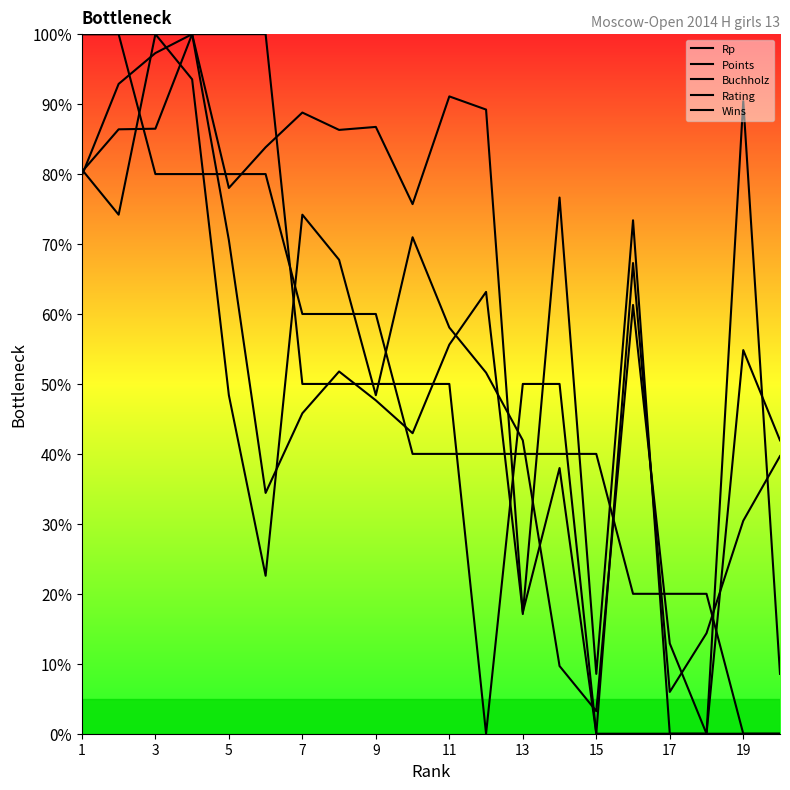

Where is the first local maximum for Rating?

7